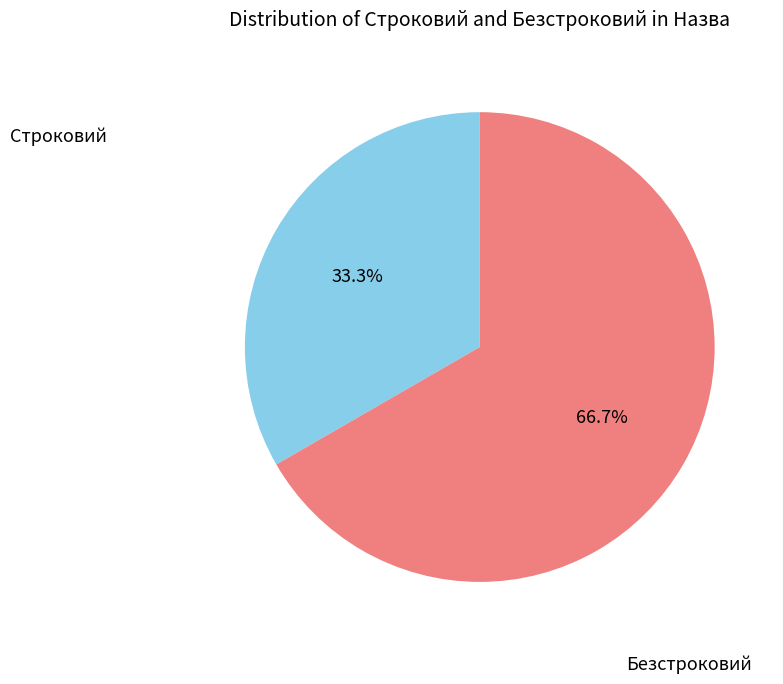

To the nearest percent, what percentage of the pie is Строковий?

33%